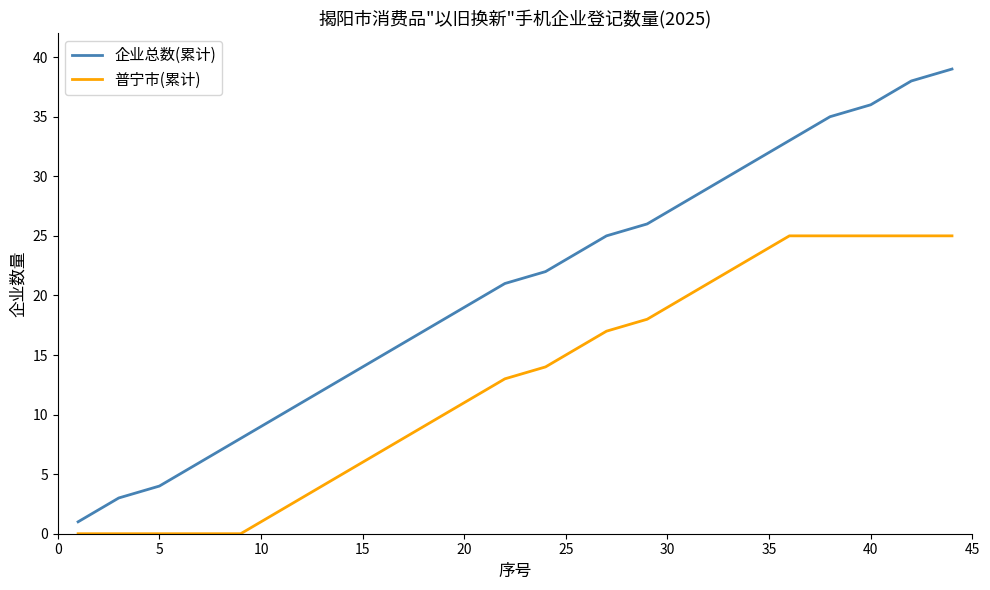

True or false: 企业总数(累计) and 普宁市(累计) intersect in this chart.

False